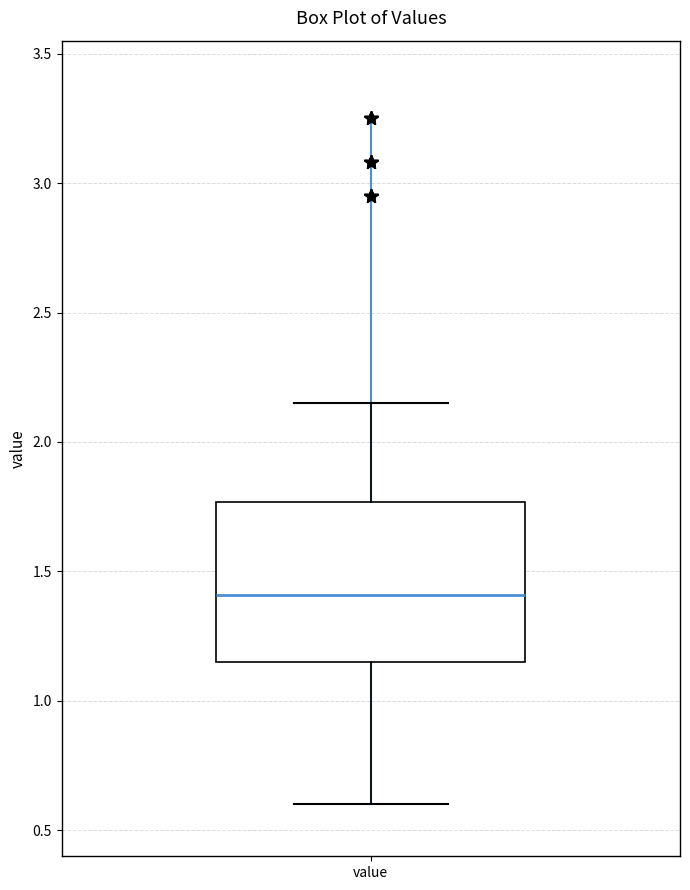

Where is the upper edge of the box for value on the y-axis? The values are not printed on the chart, so give them approximately, as read against the axis.

1.75